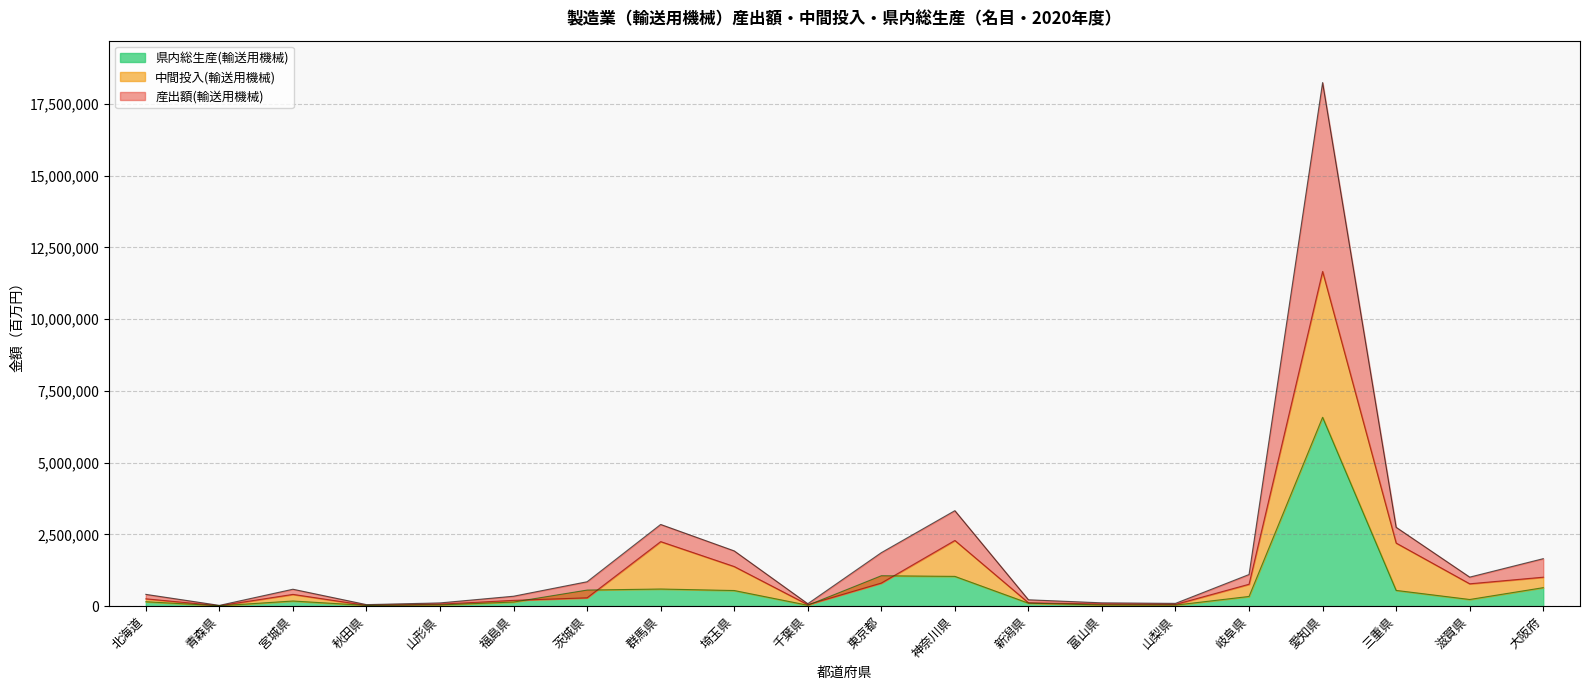

What is the value of the 県内総生産(輸送用機械) point at the 3rd from the left?

179839